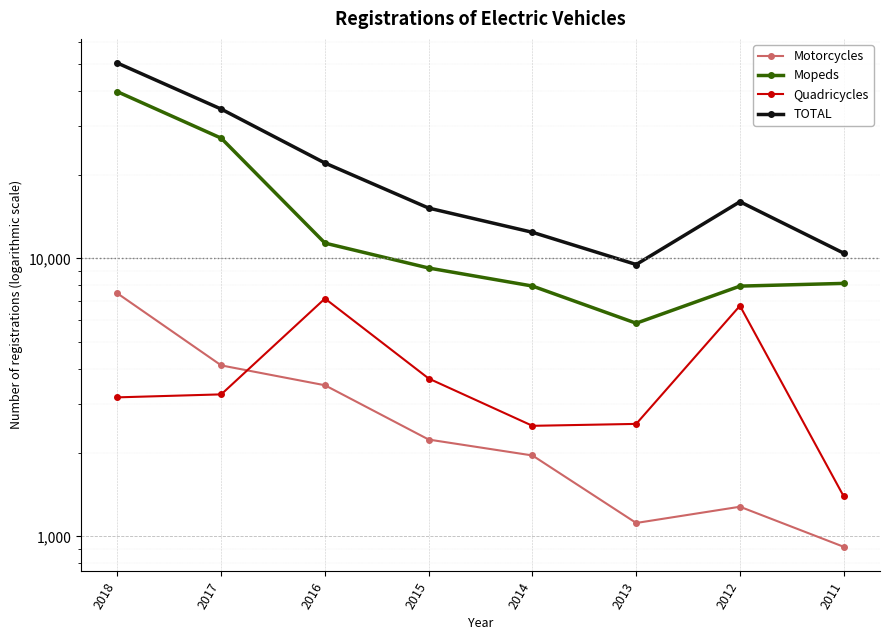

At which label does TOTAL first exceed 15973?

2018